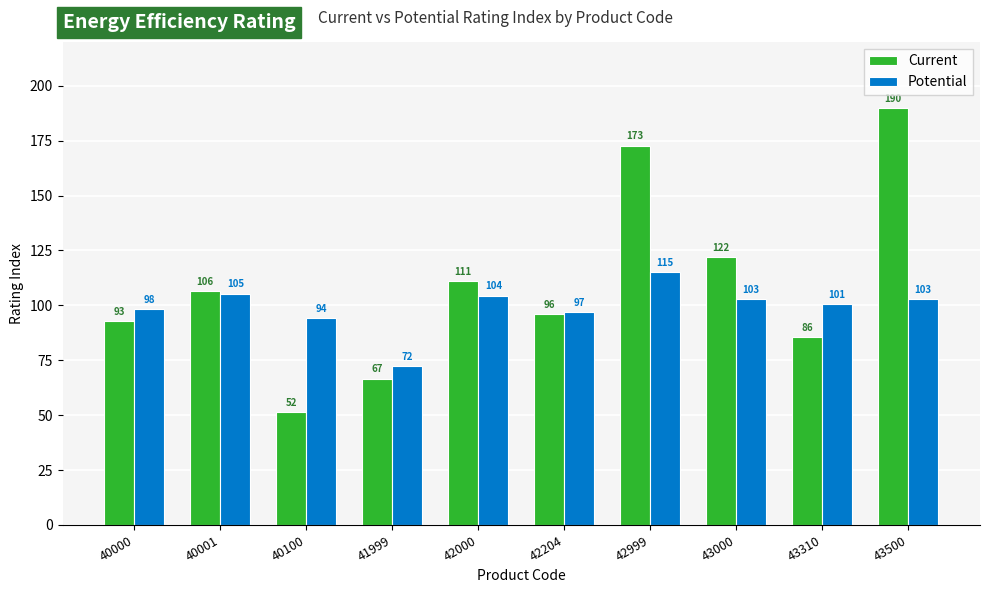

What is the difference between the maximum and minimum values in the Current series?

138.2